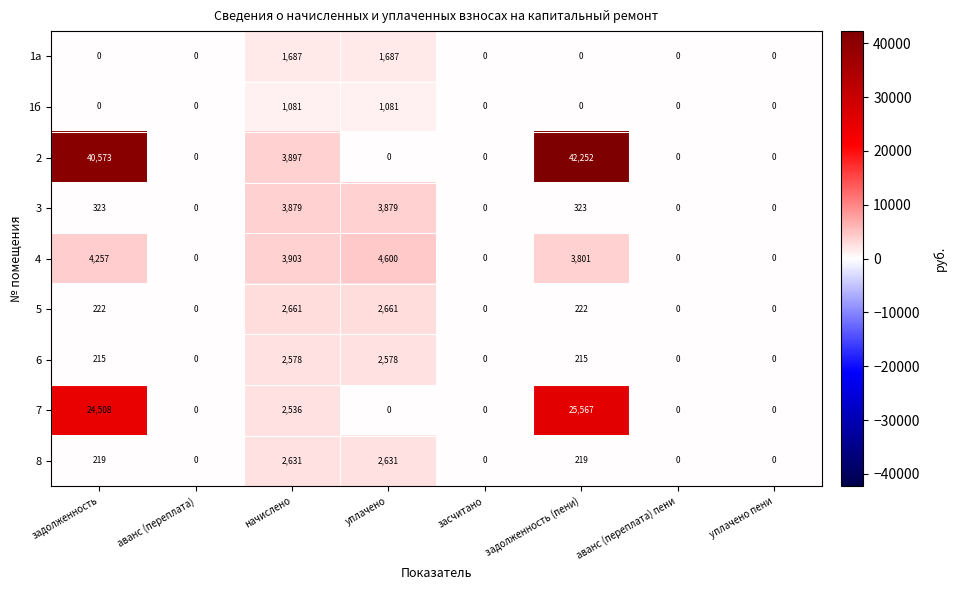

What is the sum of all 4 values?

16561